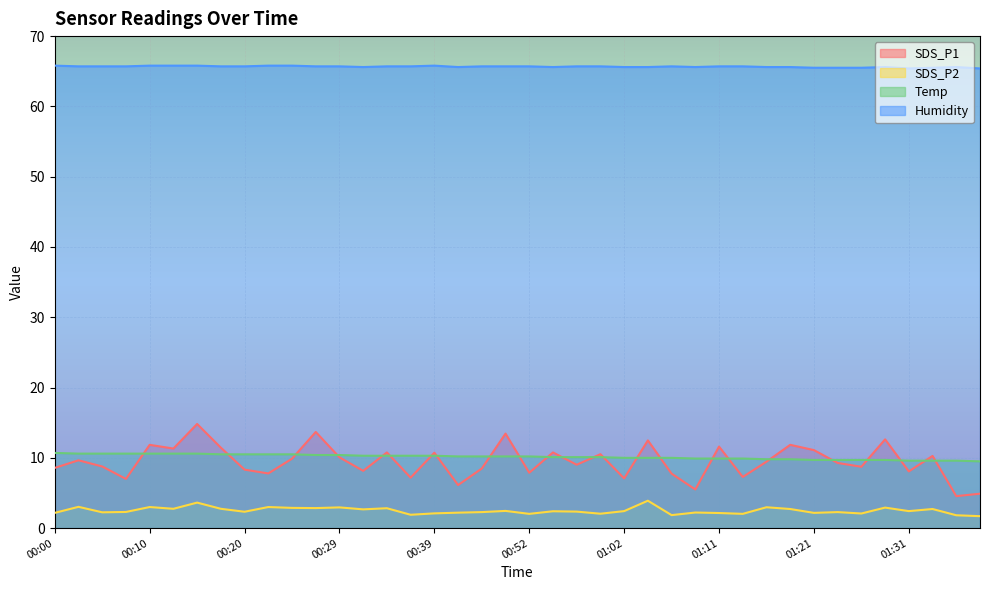

List the labels in order of SDS_P1 value, largest first.

00:15, 00:27, 00:46, 01:28, 01:04, 00:10, 01:19, 01:11, 00:17, 00:12, 01:21, 00:34, 00:54, 00:39, 00:59, 01:33, 00:29, 00:25, 00:02, 01:16, 01:24, 00:57, 00:05, 01:26, 00:00, 00:44, 00:20, 00:32, 01:31, 00:52, 00:22, 01:06, 01:14, 00:37, 01:02, 00:07, 00:42, 01:09, 01:38, 01:36